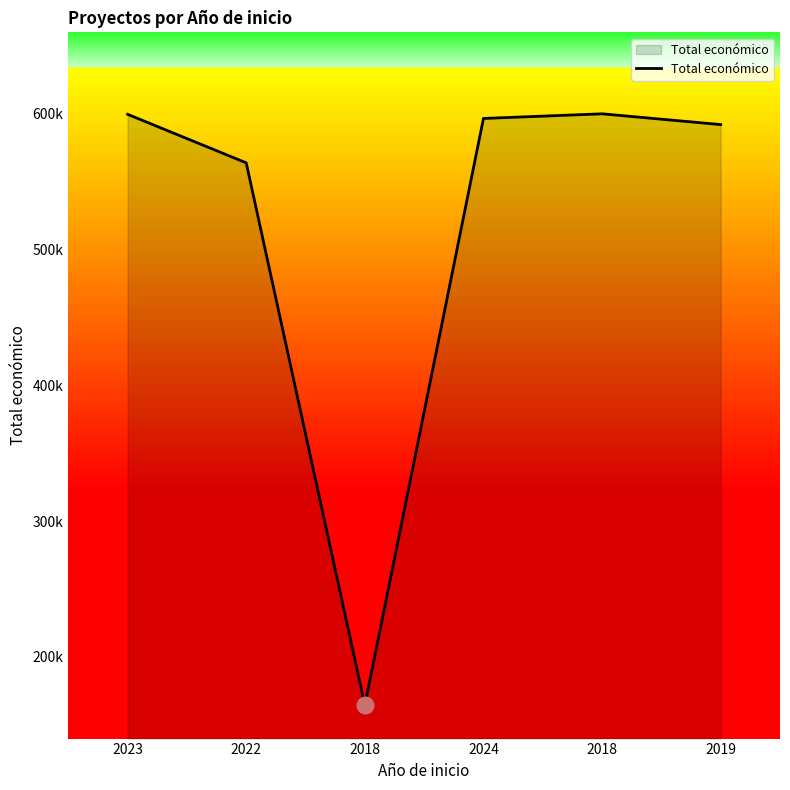

Reading left to right, what are all the values shown in this chart?

2023=599444	2022=563721	2018=164600	2024=596384	2018=599806	2019=591878